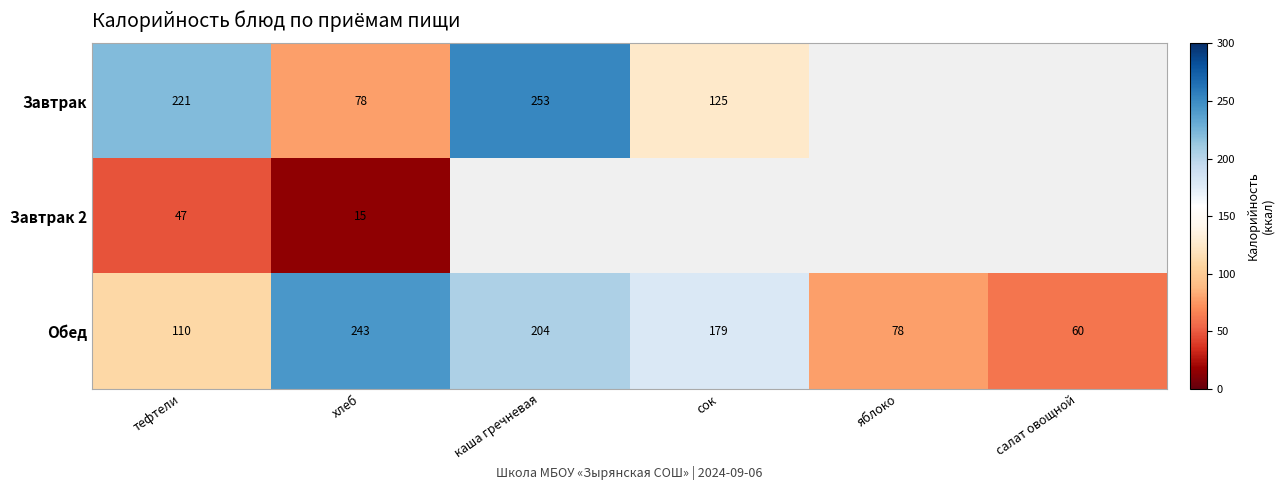

What is the greatest value displayed?

253.0